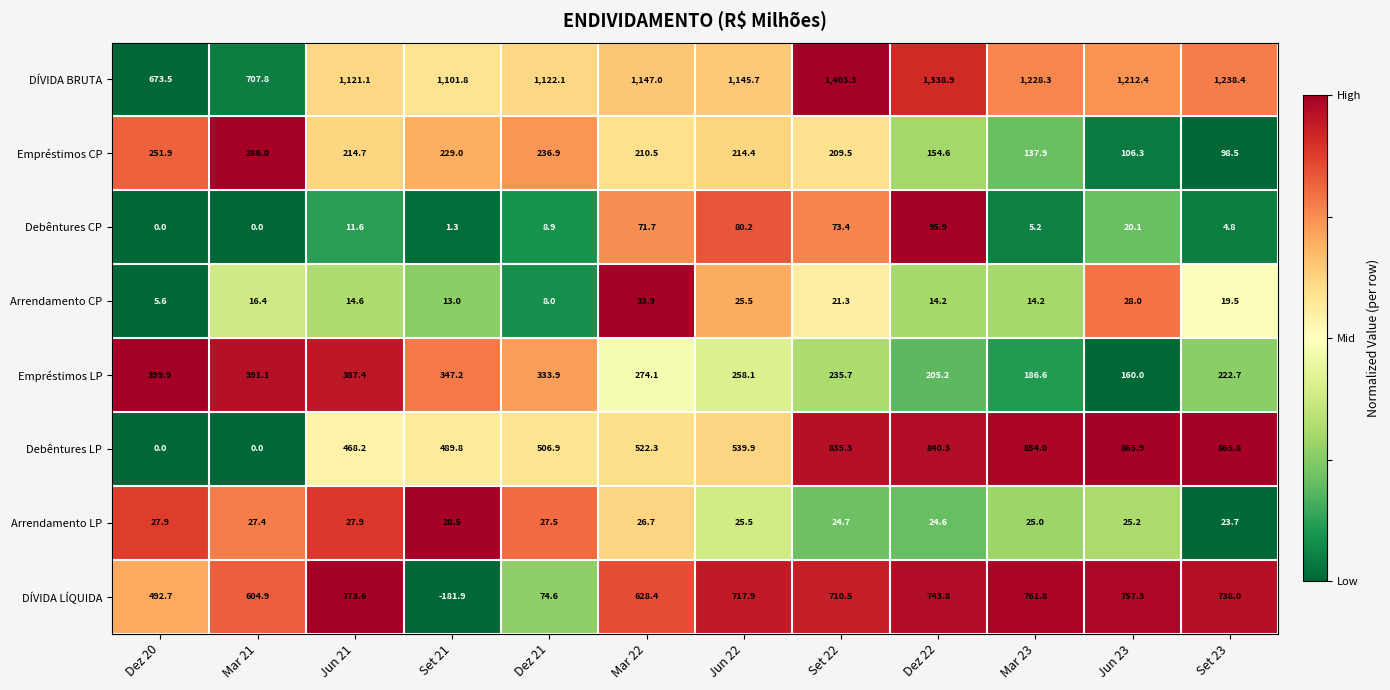

How many data points does each series have?

12